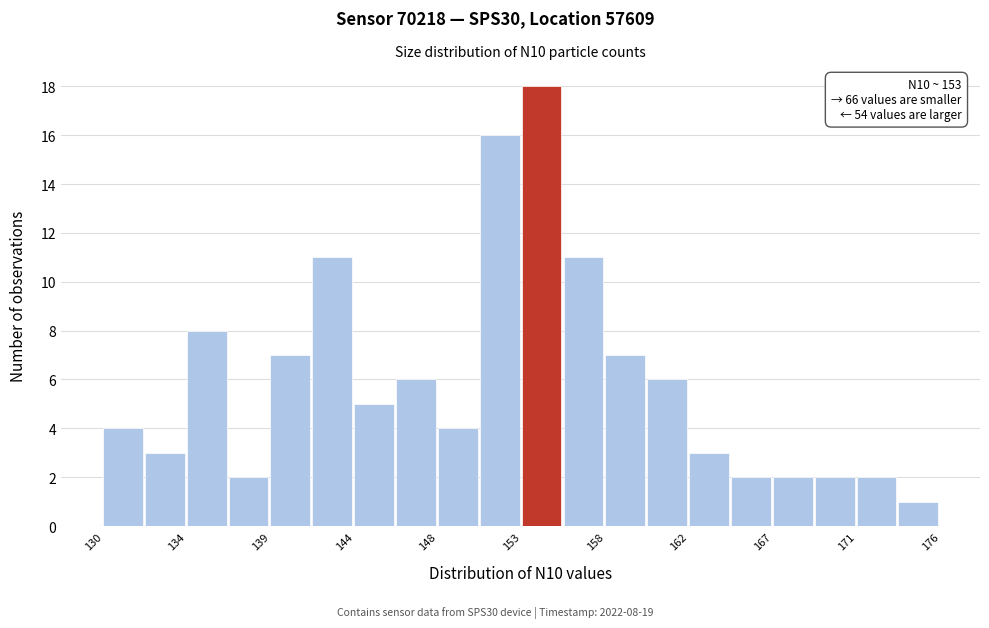

Over which range of the x-axis is the bar tallest?

153.0 to 155.0